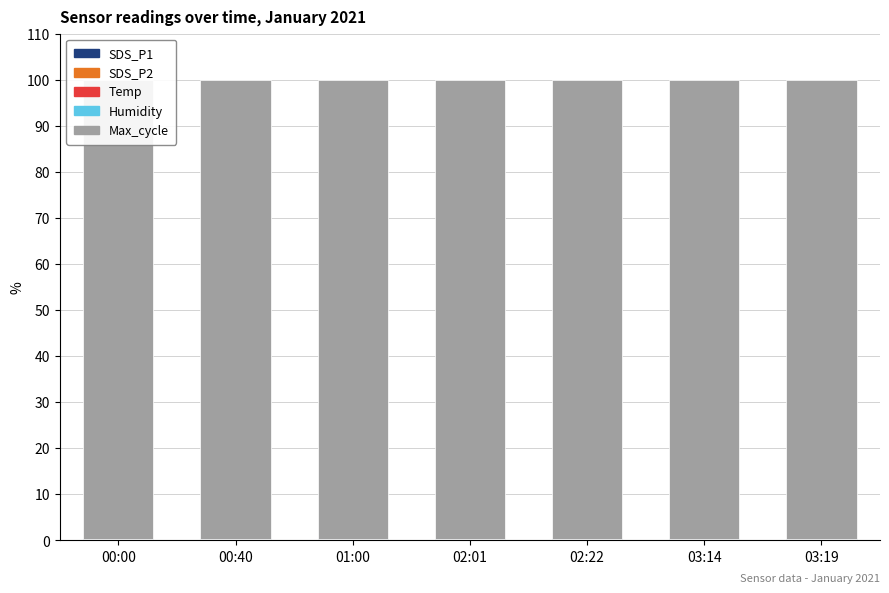

How many series are shown in this chart?

5